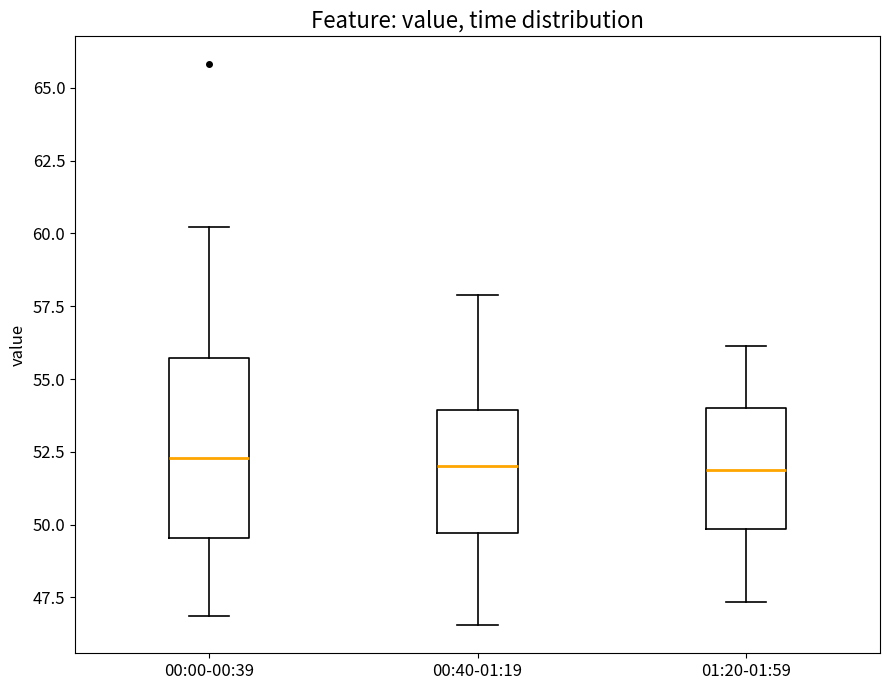

Comparing the boxes themselves (not the whiskers), which one is the tallest?

00:00-00:39